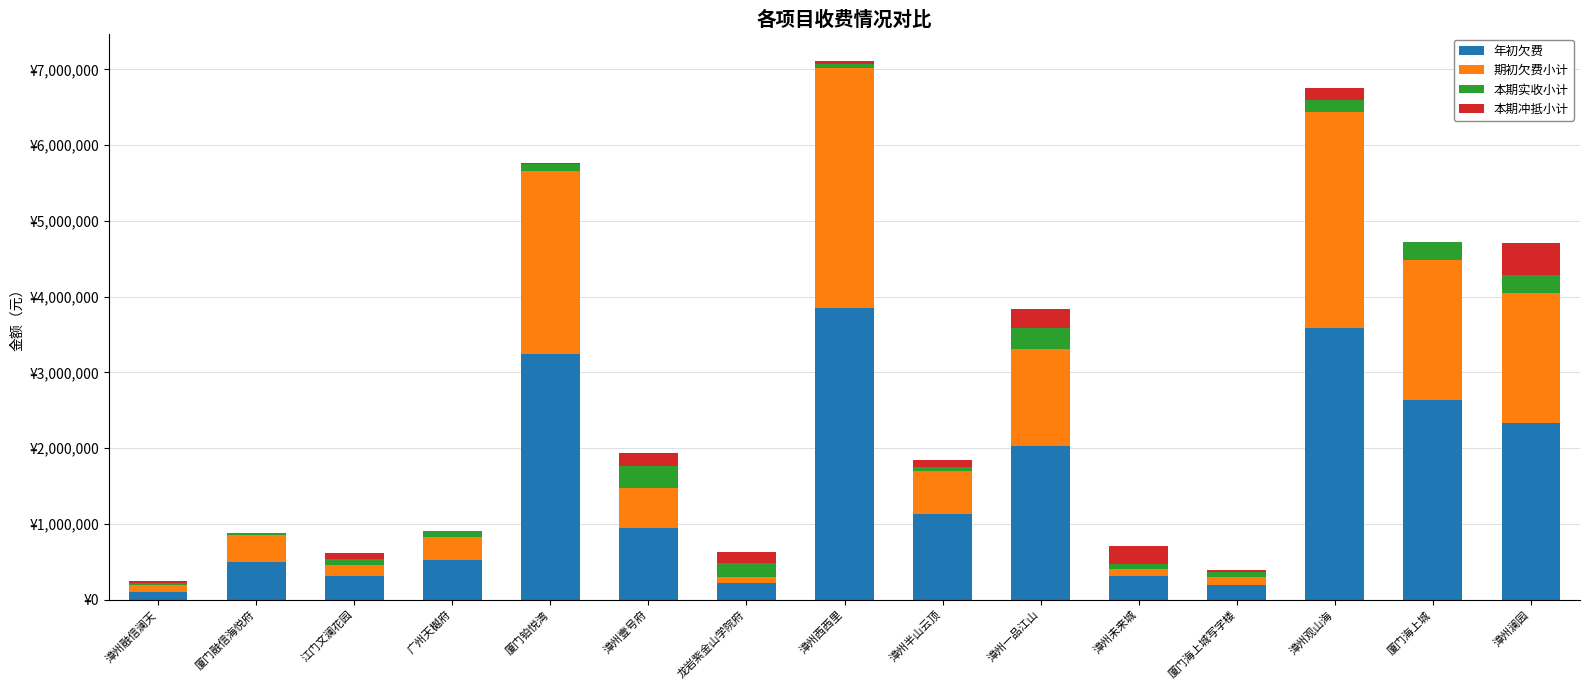

What are all the series names shown in the legend?

年初欠费, 期初欠费小计, 本期实收小计, 本期冲抵小计